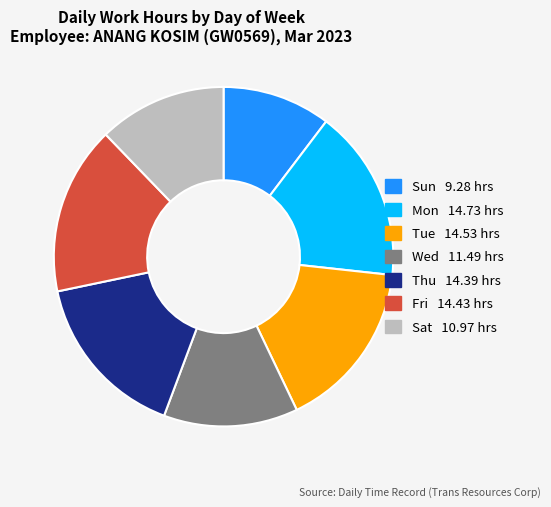

Is there a majority slice in this chart?

No